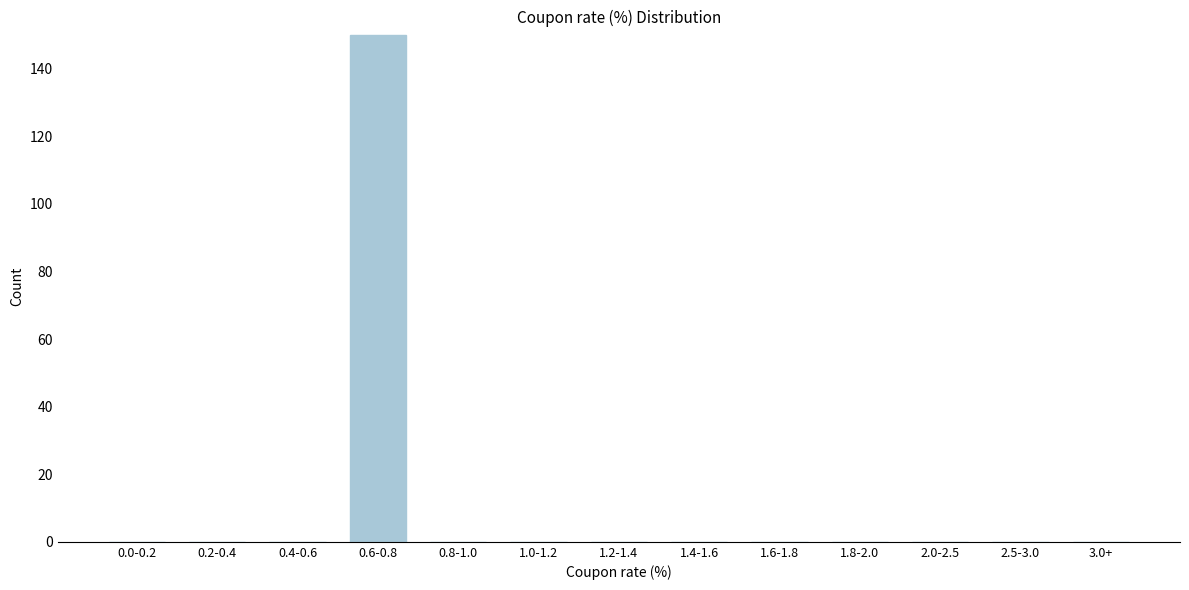

Reading right to left, extract all data points from this chart.

3.0+=0	2.5-3.0=0	2.0-2.5=0	1.8-2.0=0	1.6-1.8=0	1.4-1.6=0	1.2-1.4=0	1.0-1.2=0	0.8-1.0=0	0.6-0.8=150	0.4-0.6=0	0.2-0.4=0	0.0-0.2=0